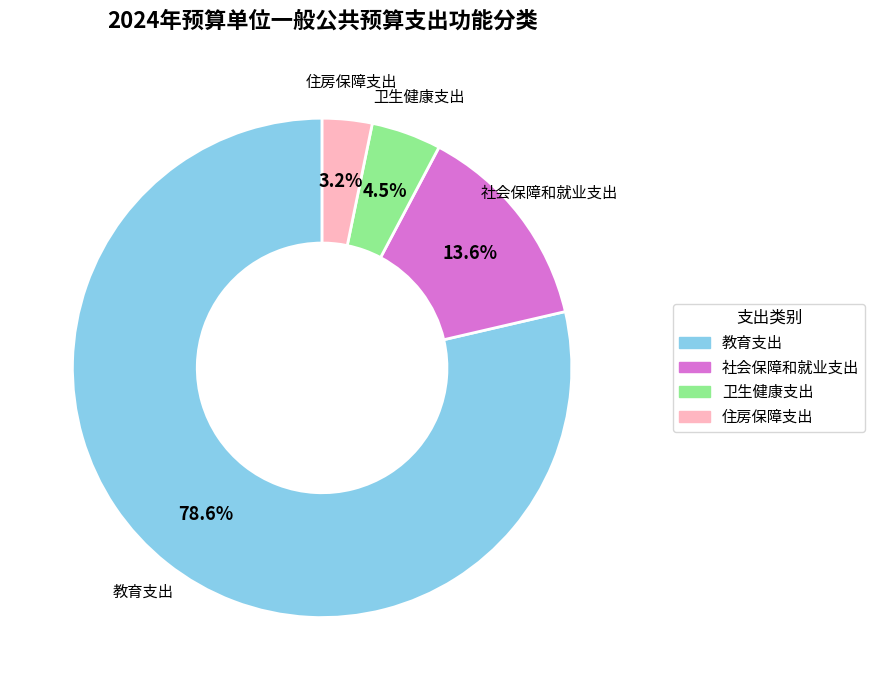

Is 住房保障支出 the majority of the pie?

No